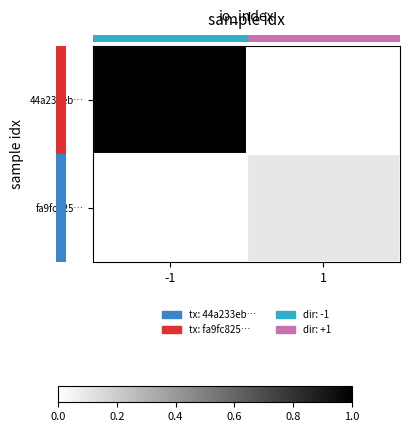

At how many categories does at least one series exceed 0?

2